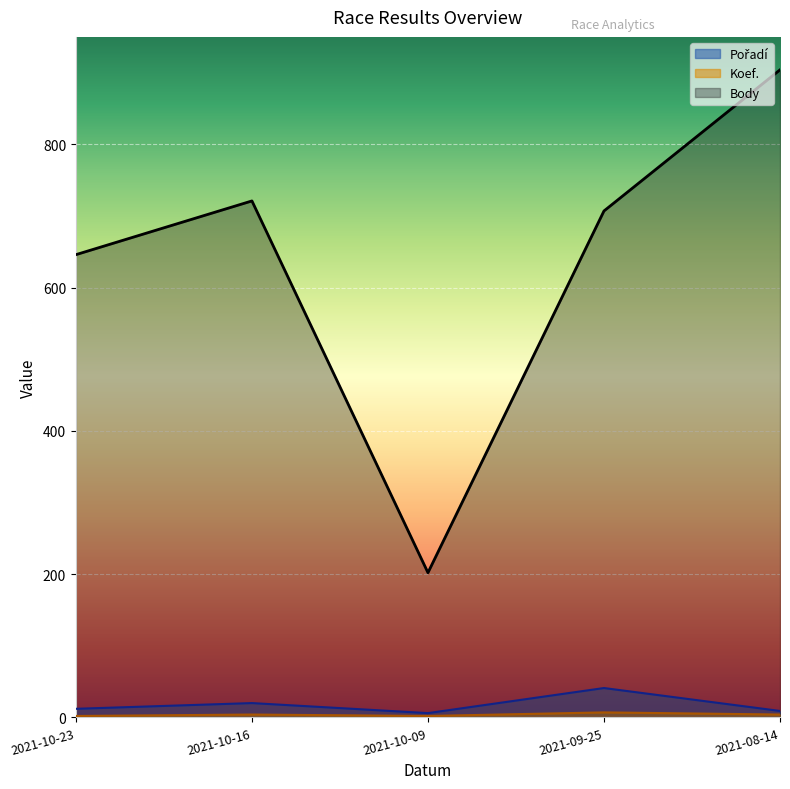

List the series in order of their peak value, highest first.

Body, Pořadí, Koef.